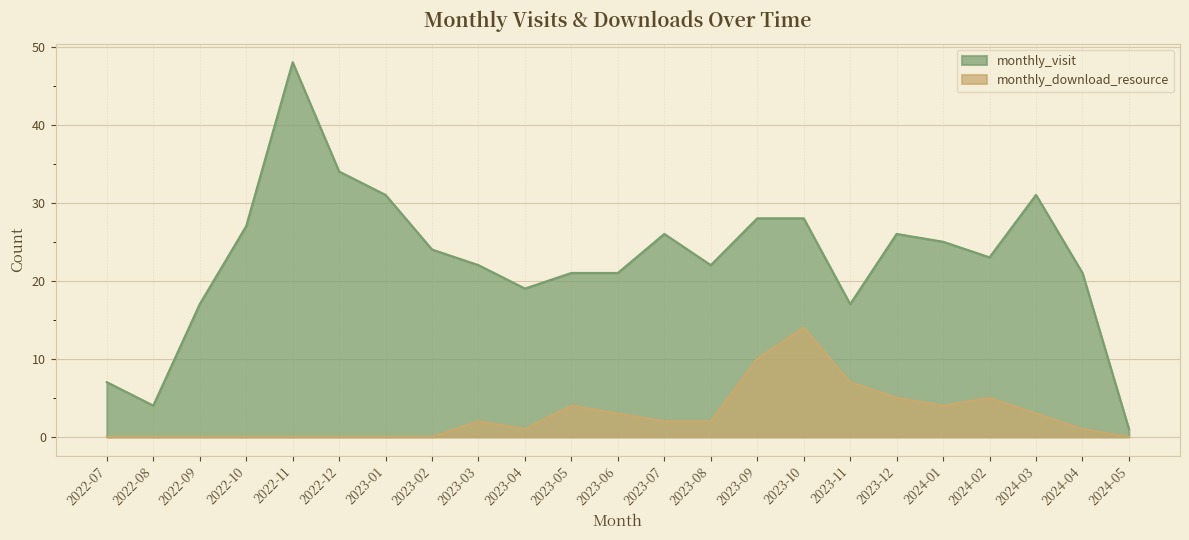

List the series in order of their overall mean, lowest first.

monthly_download_resource, monthly_visit